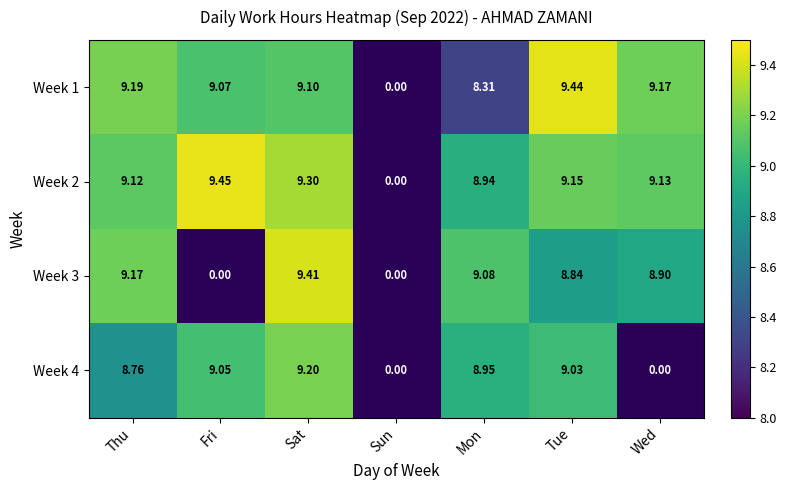

Which series has the largest range (max minus min)?

Week 2